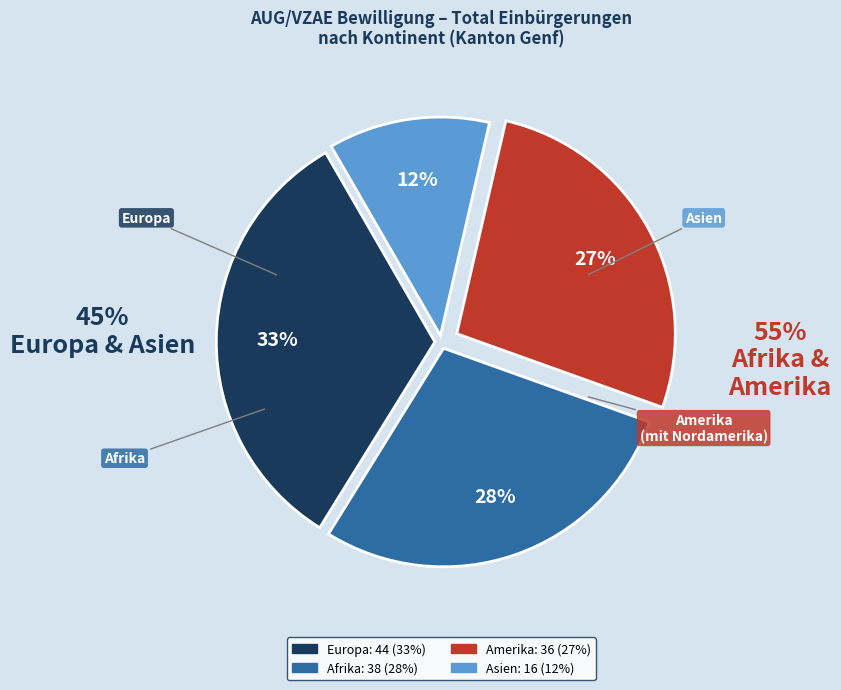

Which slice is the smallest?

Asien